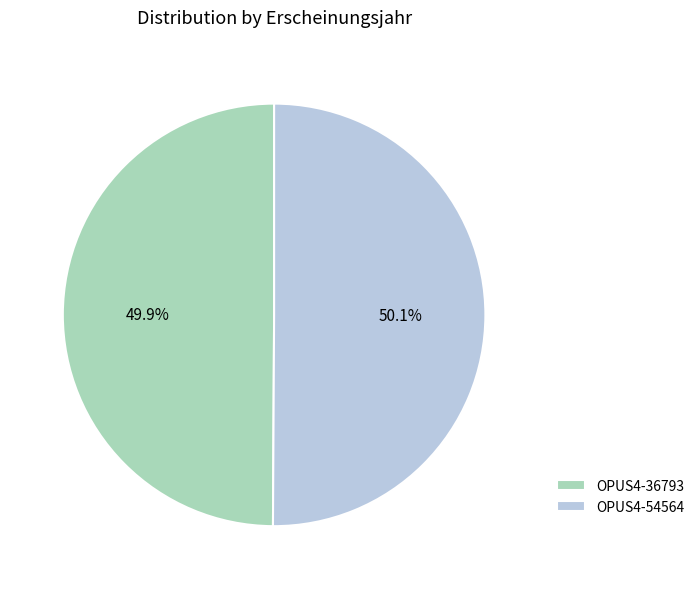

Count the number of slices in the pie.

2